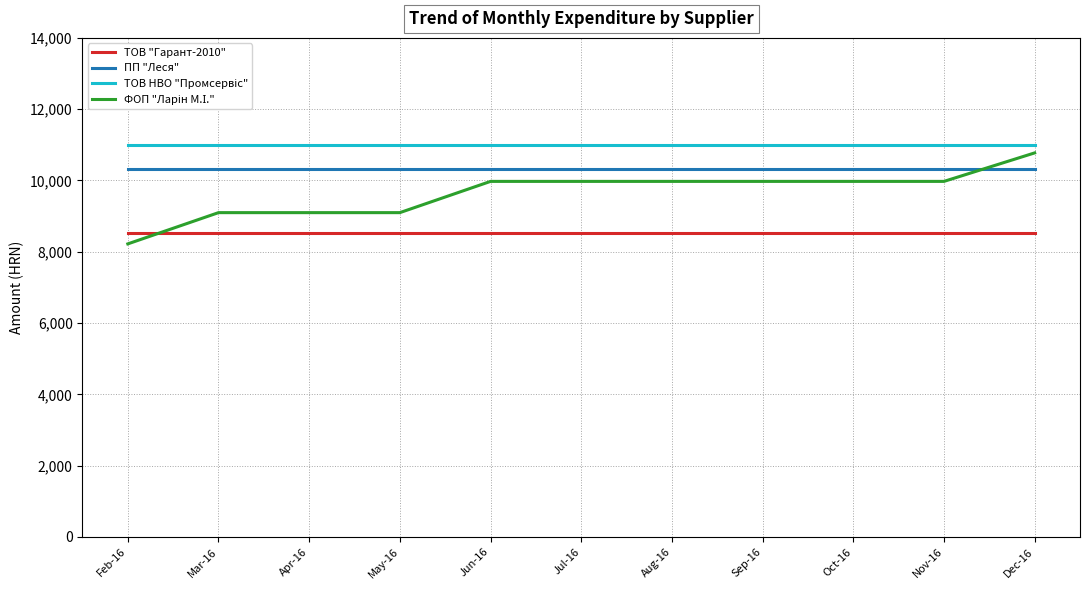

What is the spread (max minus min) of values at Apr-16?

2464.0